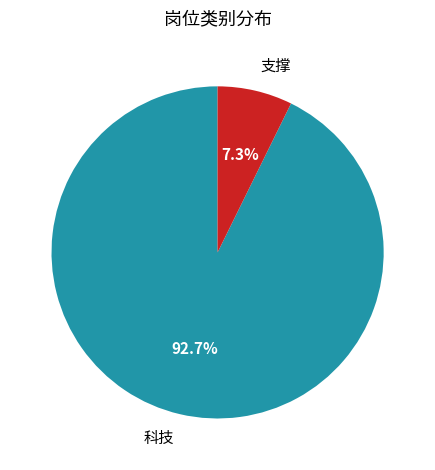

How many slices are in this pie chart?

2